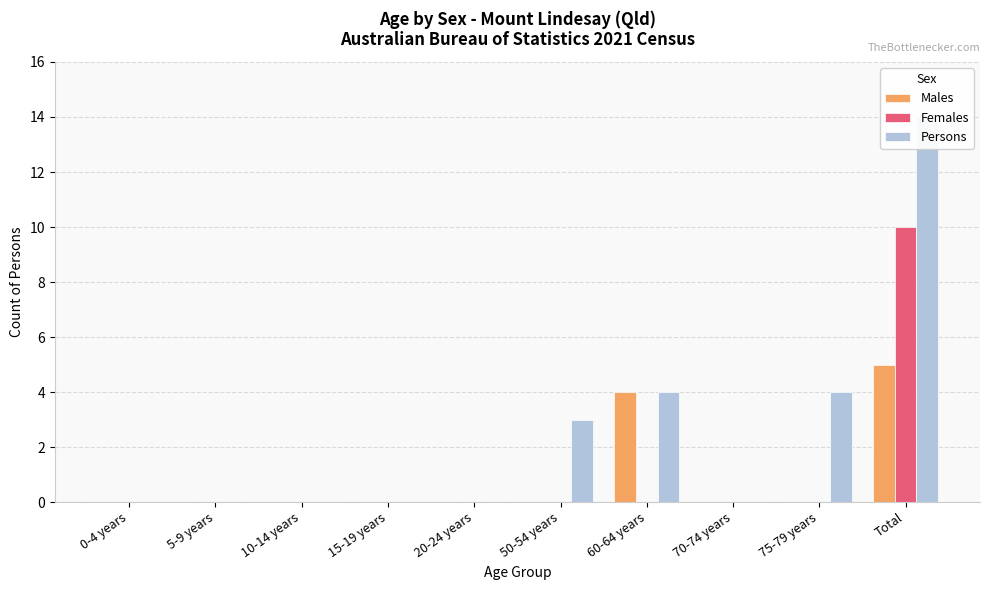

Reading left to right, what are all the values shown in this chart?

Males: 0	0	0	0	0	0	4	0	0	5
Females: 0	0	0	0	0	0	0	0	0	10
Persons: 0	0	0	0	0	3	4	0	4	14